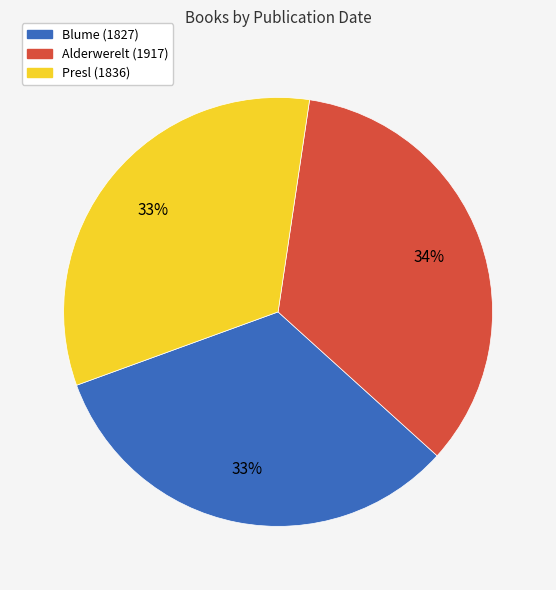

To the nearest percent, what is the combined percentage of Alderwerelt (1917) and Blume (1827)?

67%